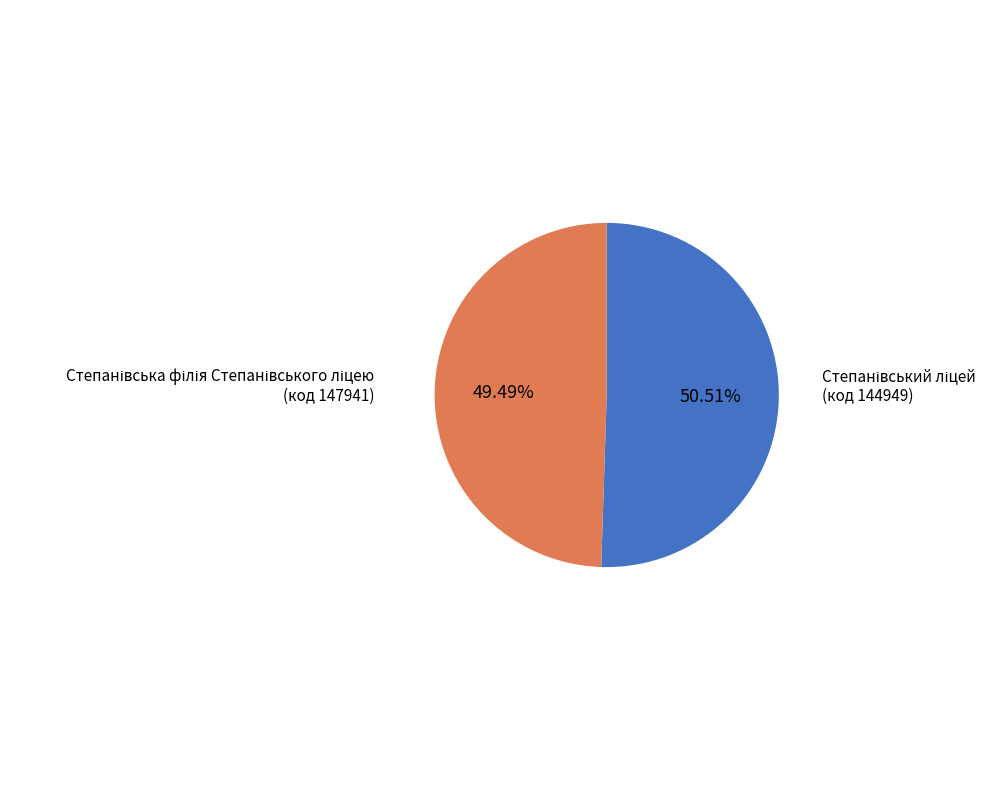

Is there a majority slice in this chart?

Yes